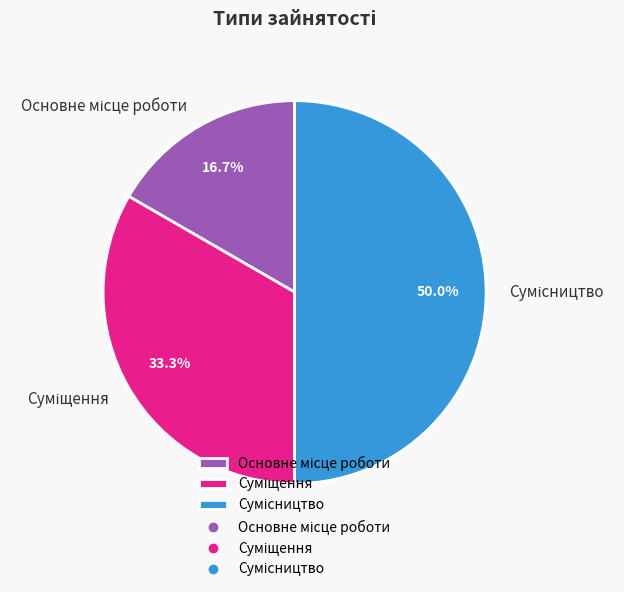

What is the change in value from Основне місце роботи to Сумісництво?

+2